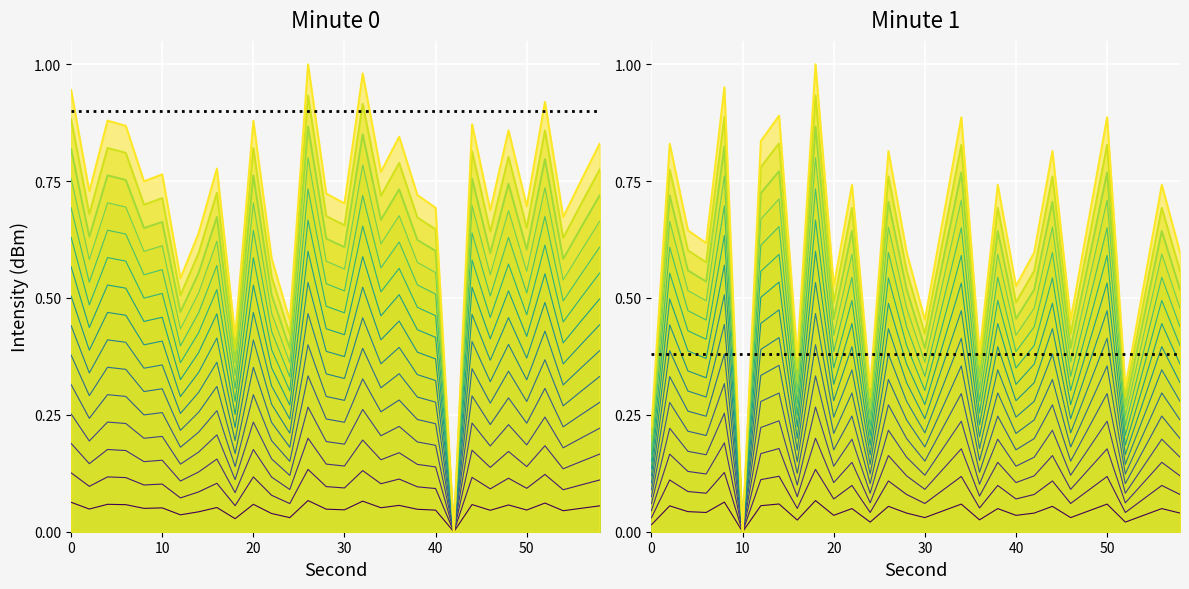

Which series has the largest total across all categories?

intensity_1